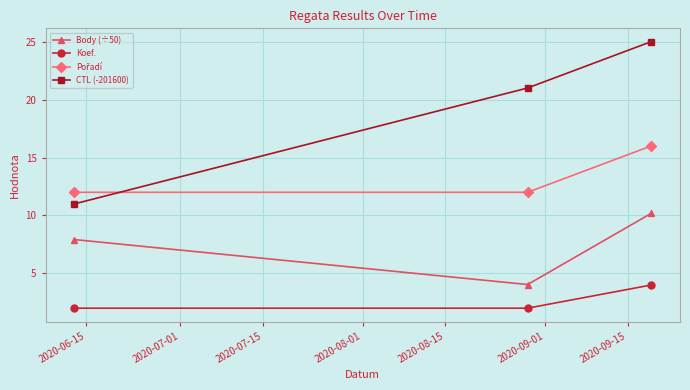

Which series has the widest spread of values?

CTL (-201600)